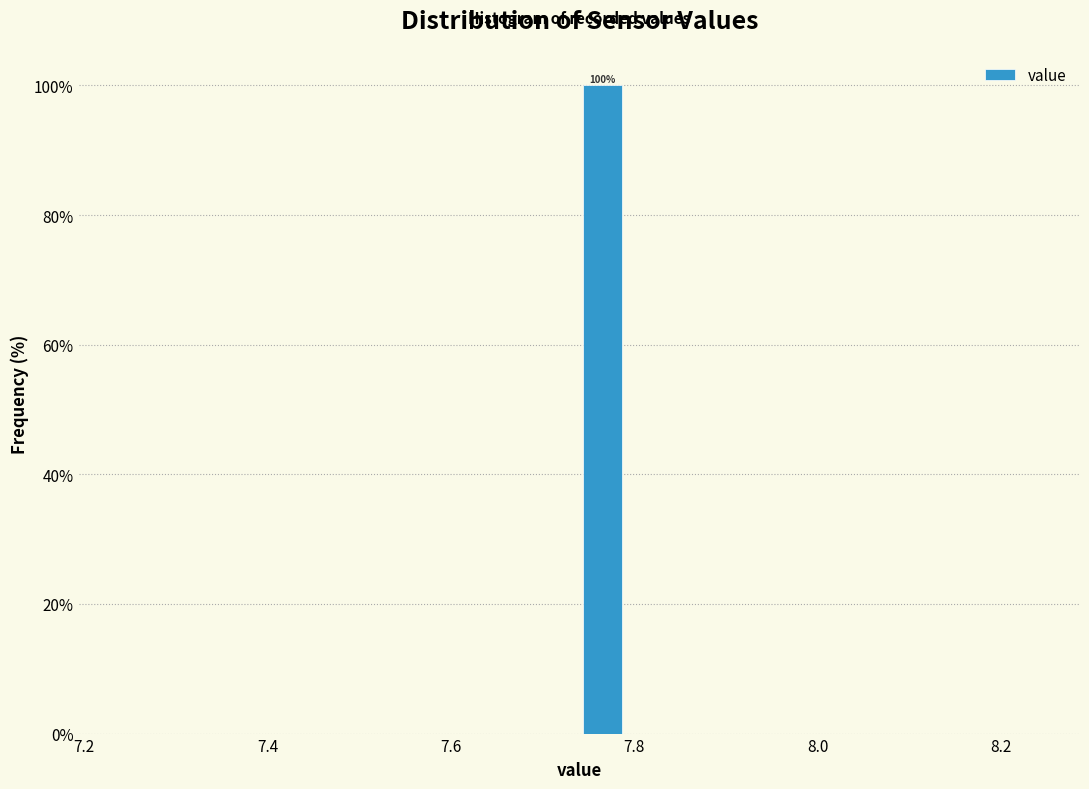

Around what value on the x-axis is the tallest bar? Give the approximate position of its centre, as read against the axis.

7.76